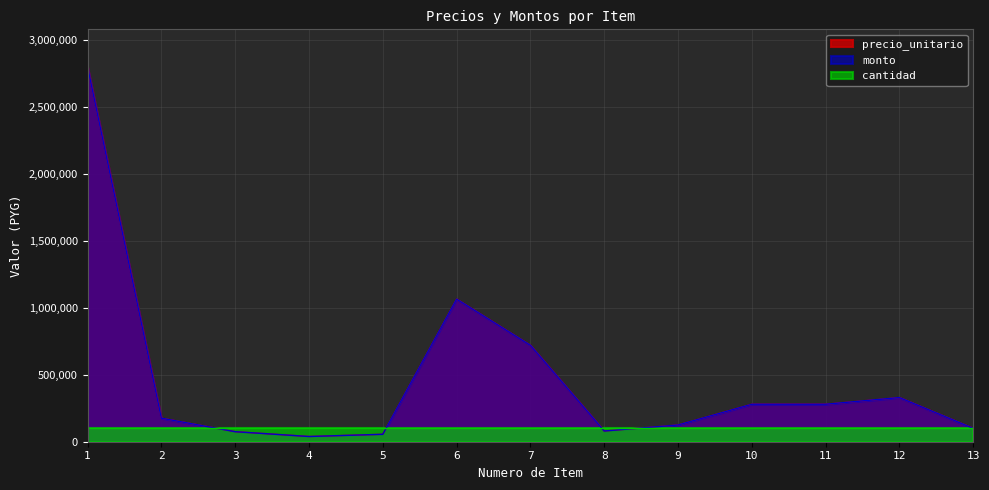

Does the chart have visible grid lines?

Yes